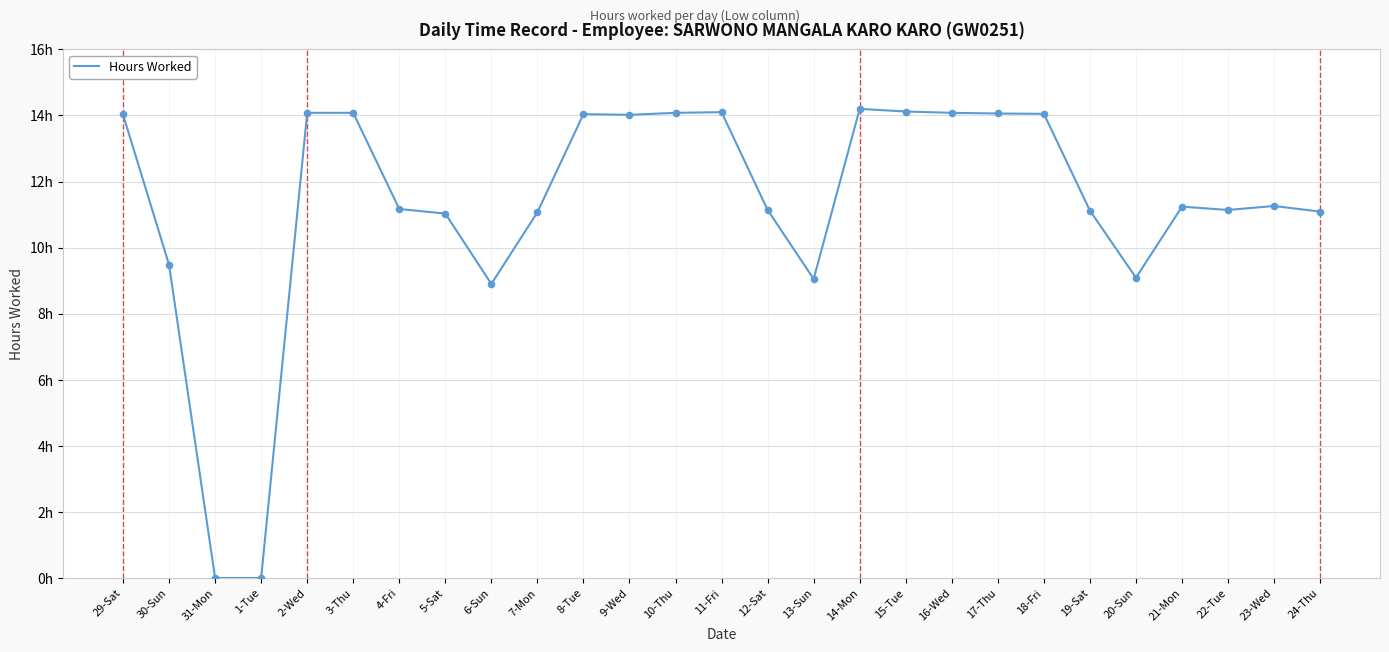

Between 22-Tue and 29-Sat, which is larger?

29-Sat